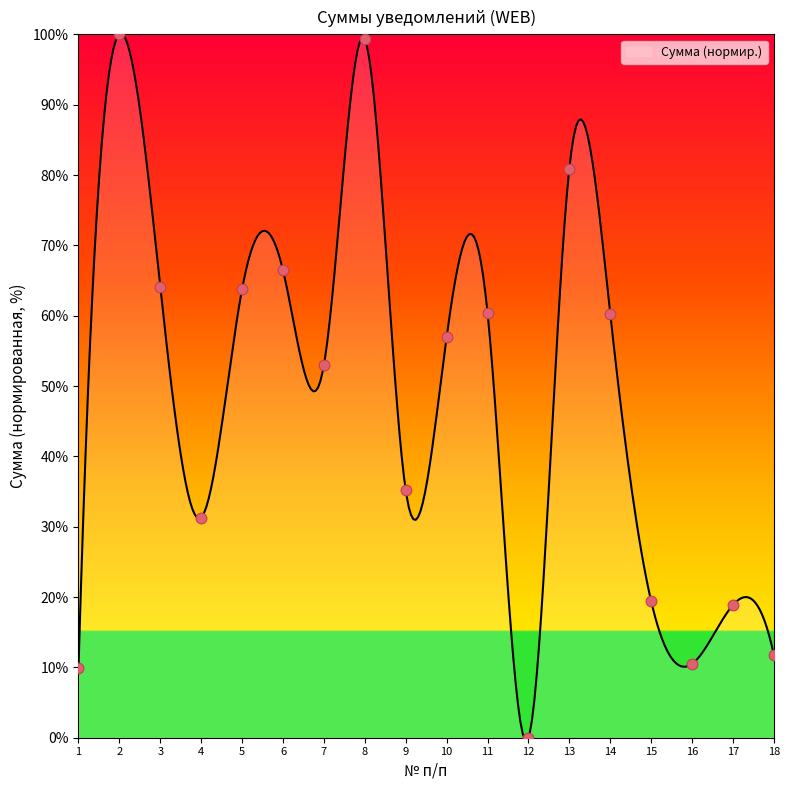

Which has a higher value, 2 or 14?

2